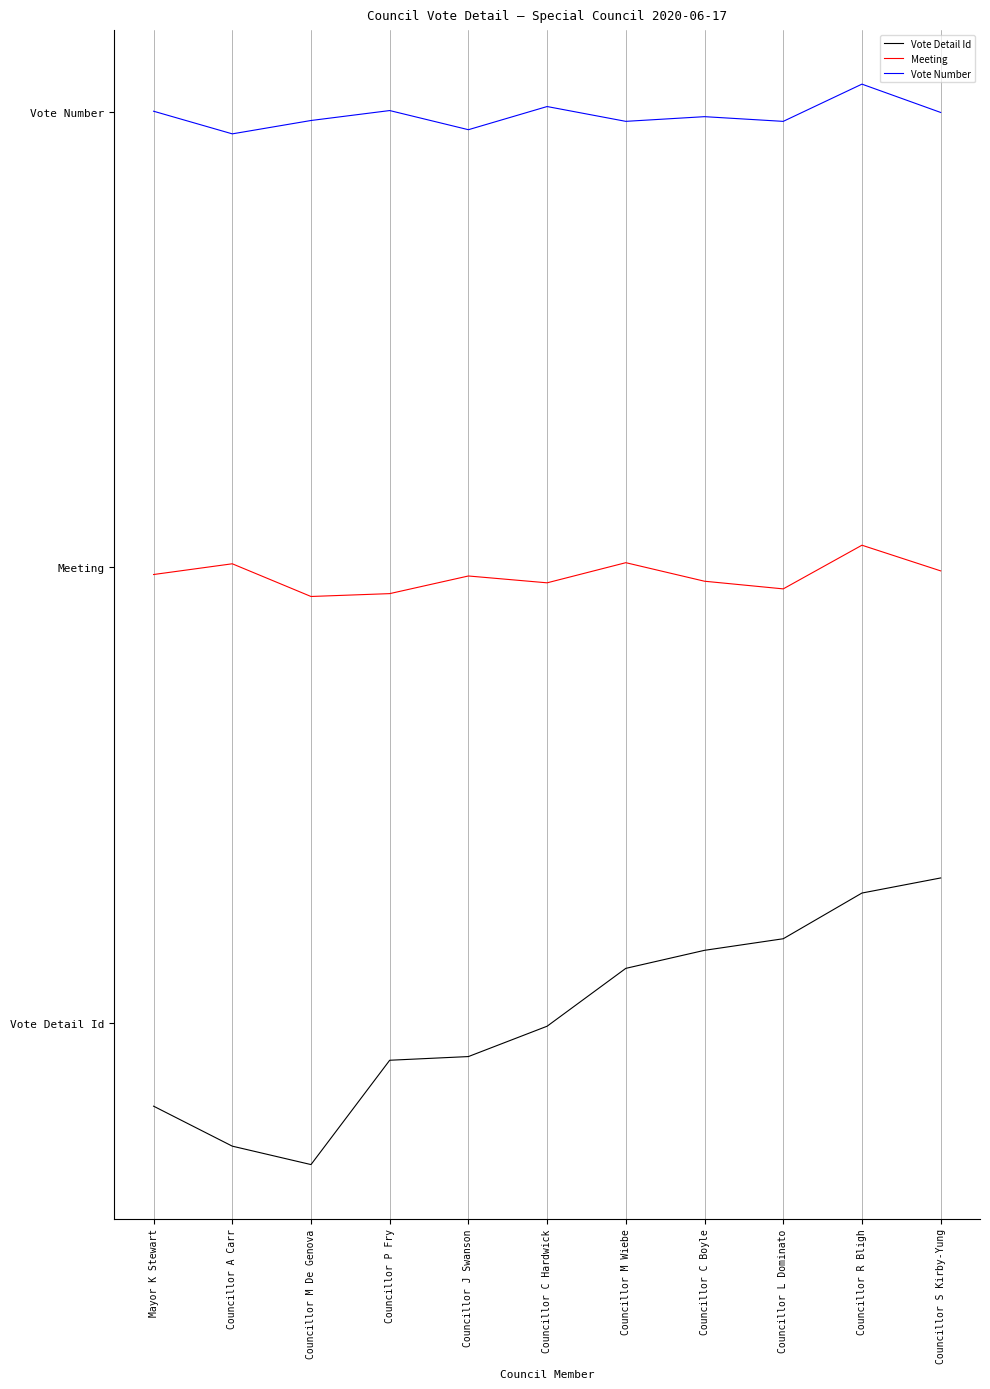

True or false: Meeting has a value of 1.4 at Councillor M De Genova.

True